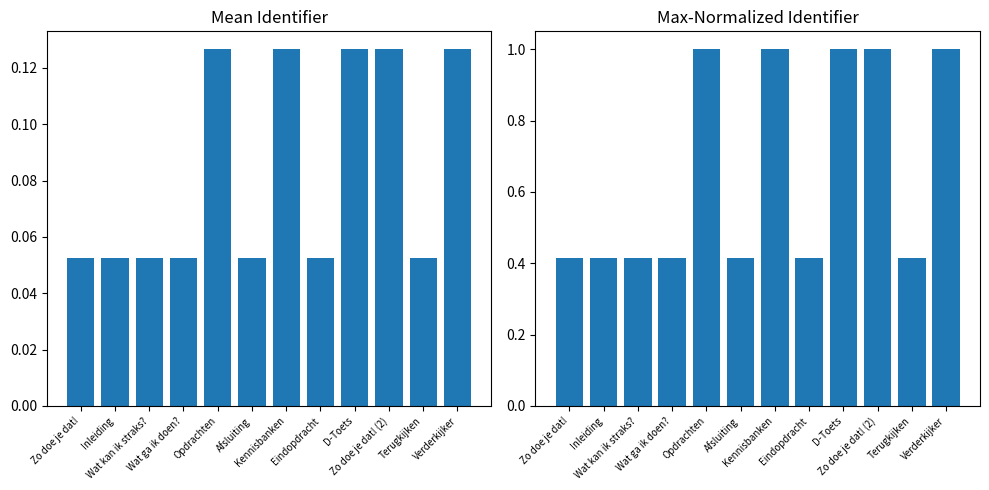

Reading right to left, what are all the values shown in this chart?

Identifier (mean norm): 0.1	0.1	0.1	0.1	0.1	0.1	0.1	0.1	0.1	0.1	0.1	0.1
Identifier (max norm): 1.0	0.4	1.0	1.0	0.4	1.0	0.4	1.0	0.4	0.4	0.4	0.4